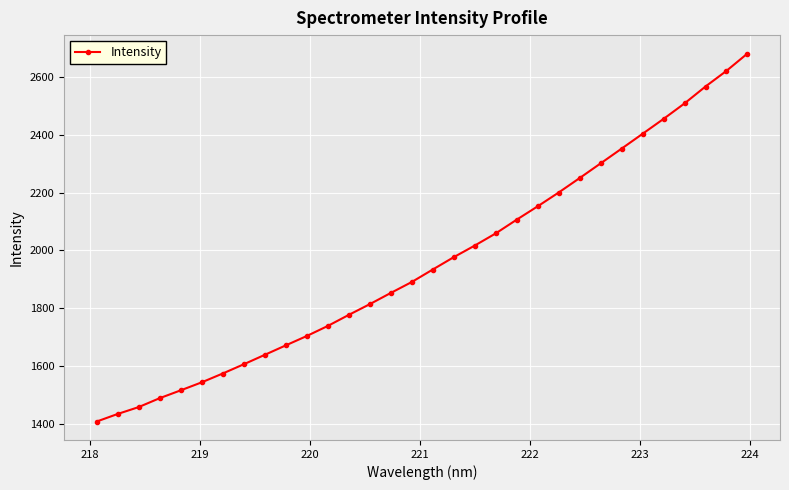

What is the minimum value shown in the chart?

1408.9